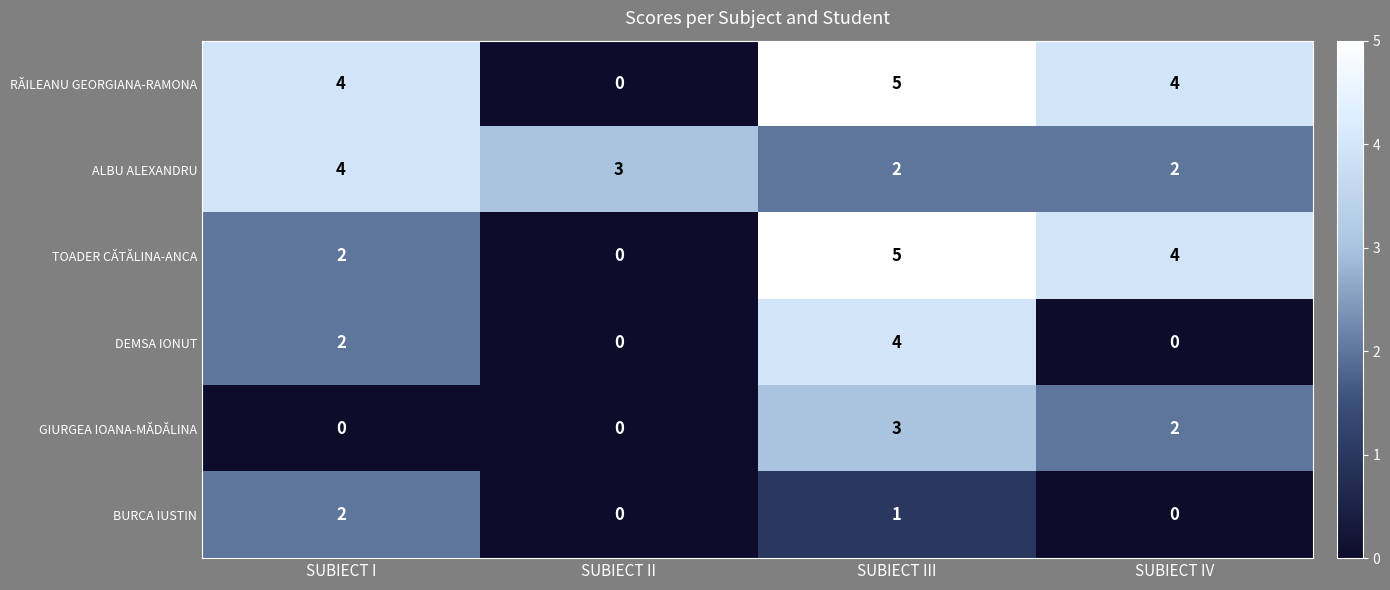

Reading left to right, transcribe all the data shown in this chart.

RĂILEANU GEORGIANA-RAMONA: 4	0	5	4
ALBU ALEXANDRU: 4	3	2	2
TOADER CĂTĂLINA-ANCA: 2	0	5	4
DEMSA IONUT: 2	0	4	0
GIURGEA IOANA-MĂDĂLINA: 0	0	3	2
BURCA IUSTIN: 2	0	1	0